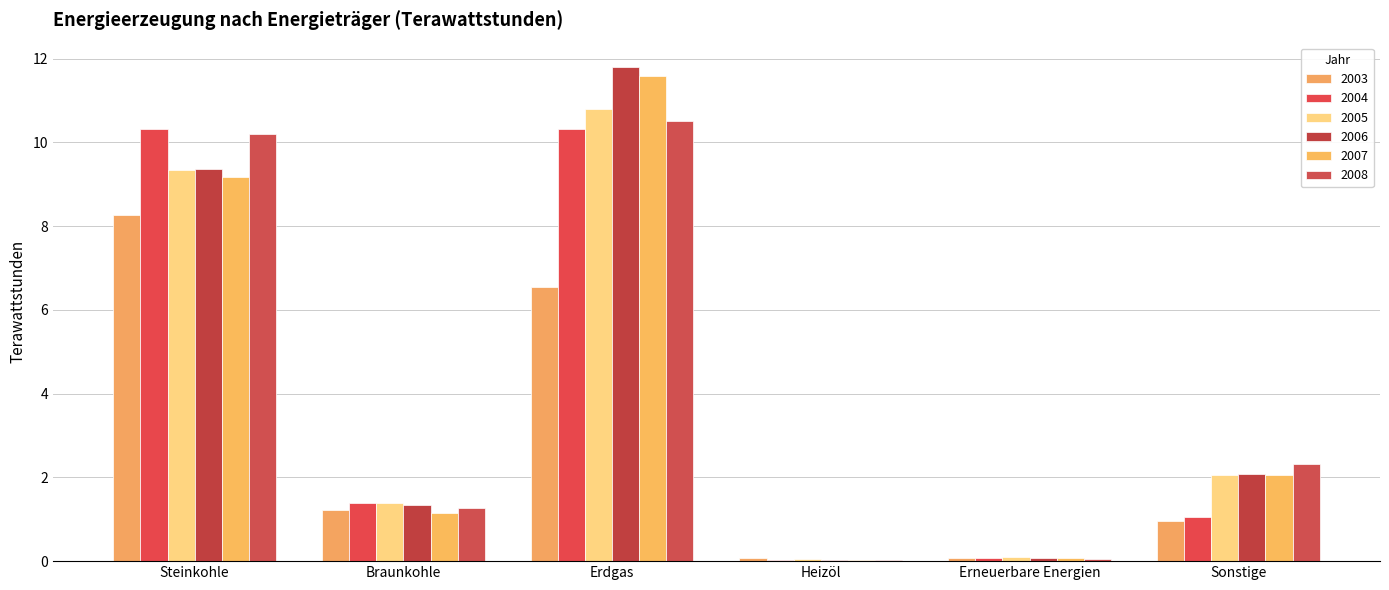

Is it true that 2007 equals 0.0 at Heizöl?

False